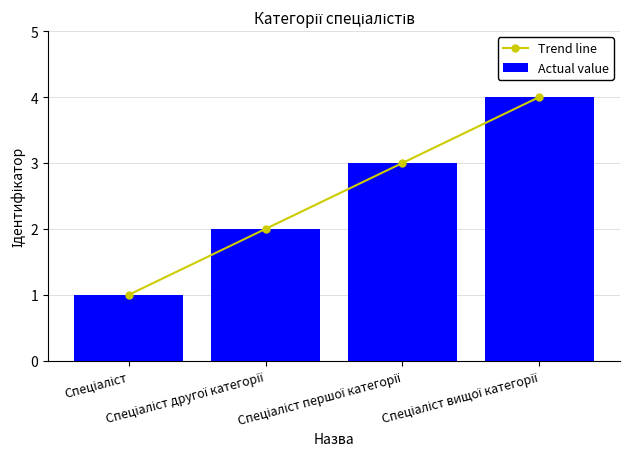

What is the difference between the Actual value values at Спеціаліст and Спеціаліст другої категорії?

1.0